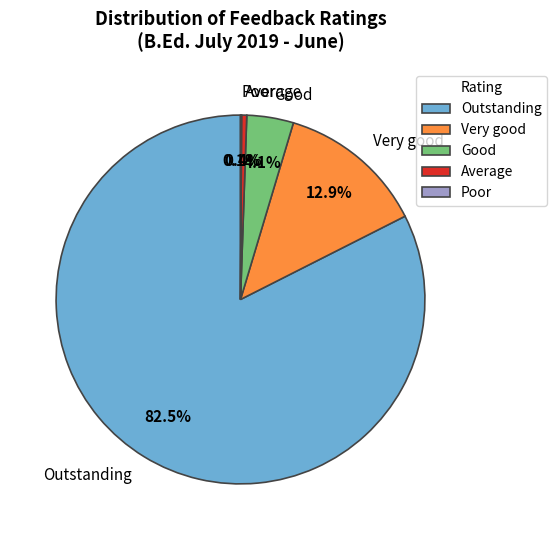

Combined, do Good and Average account for over 50%?

No